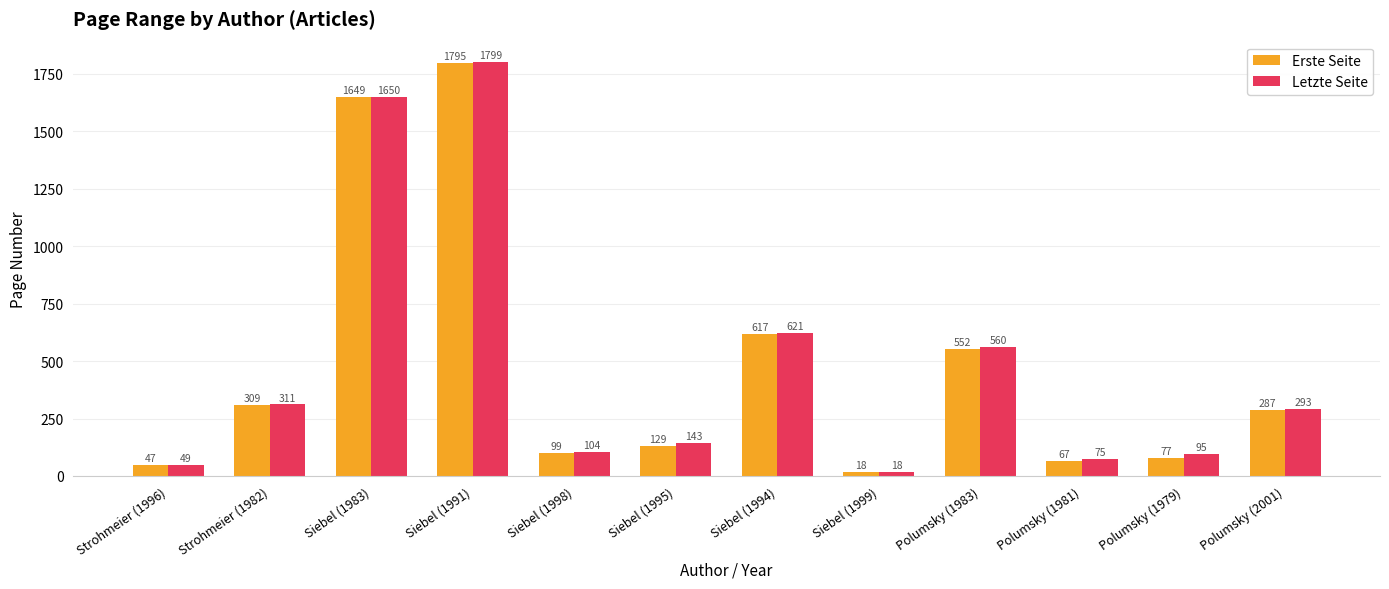

Which category has the highest value across all series?

Siebel (1991)